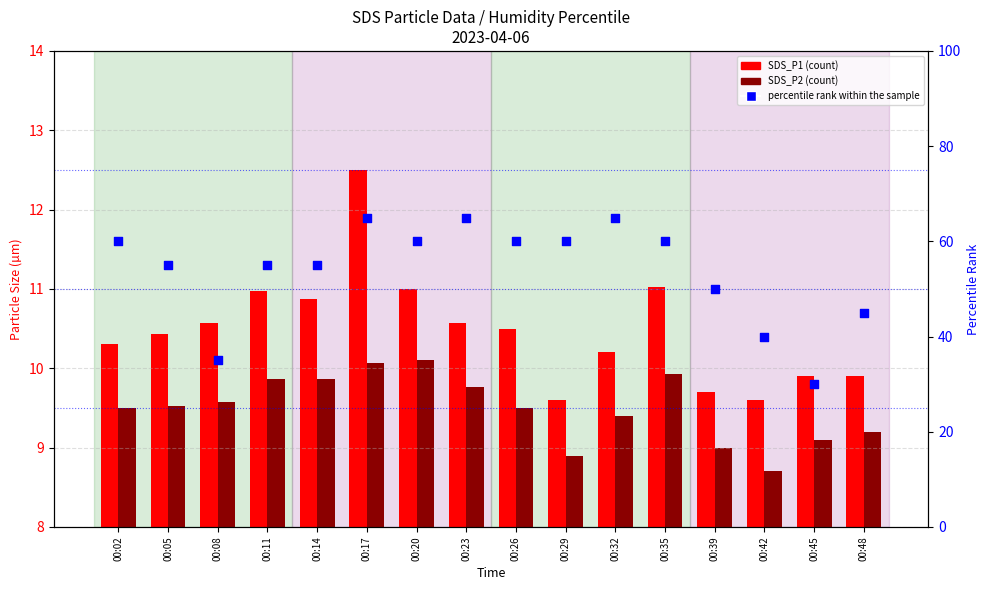

Which series has the largest Y range (max minus min)?

percentile rank within the sample